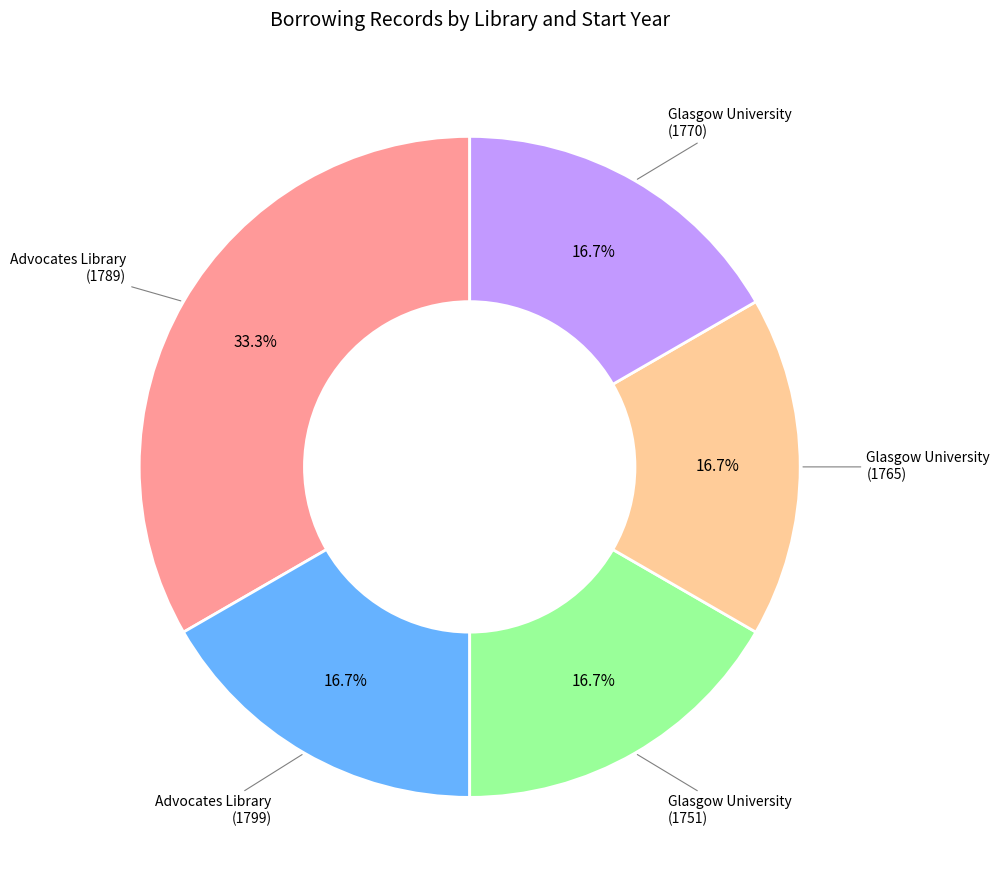

To the nearest percent, what is the average slice percentage?

20%